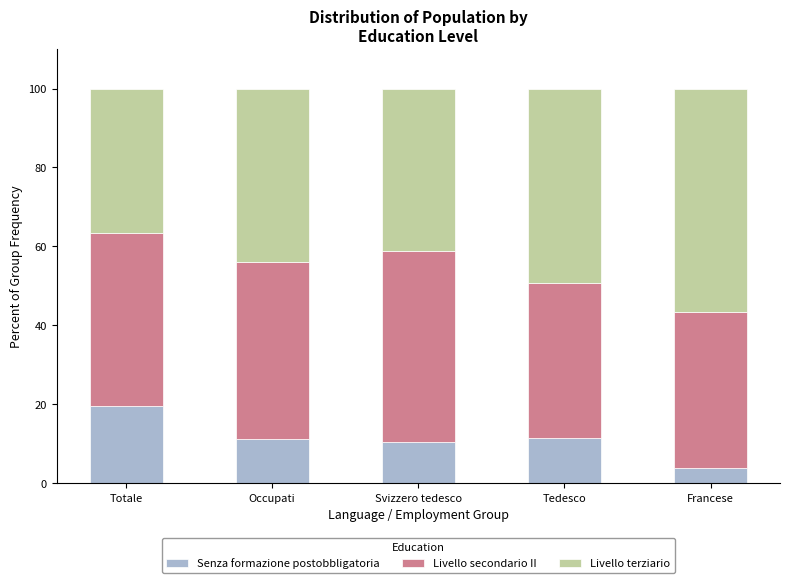

What are all the series names shown in the legend?

Senza formazione postobbligatoria, Livello secondario II, Livello terziario